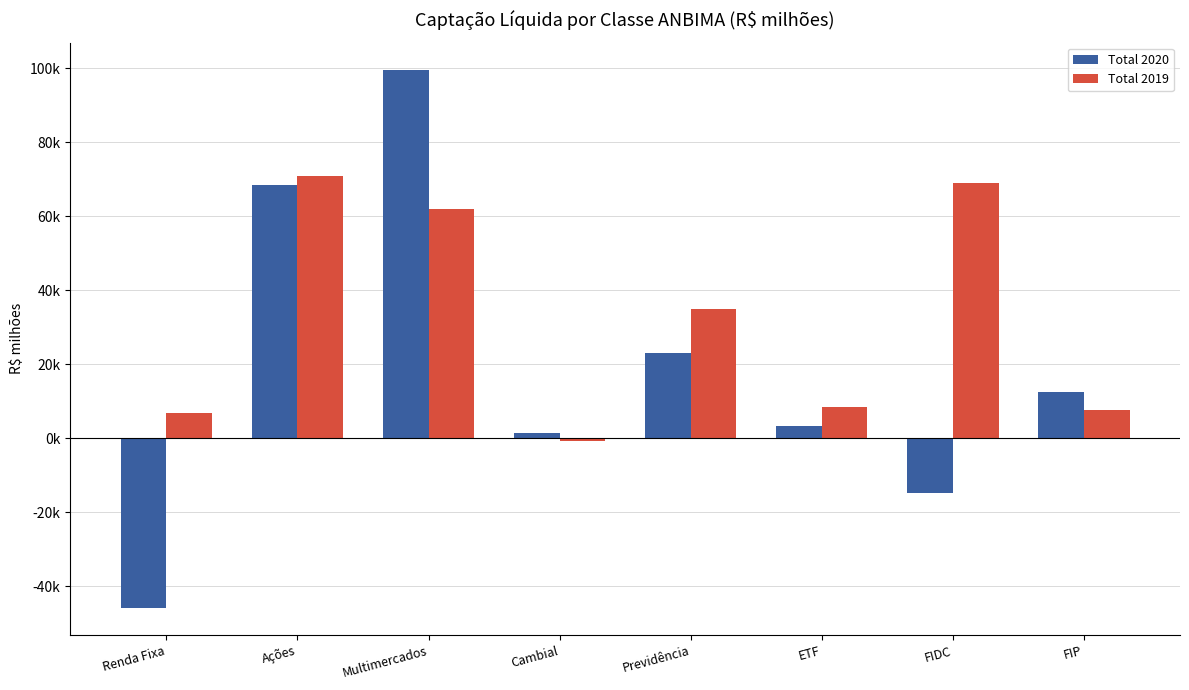

Are the bars horizontal?

No